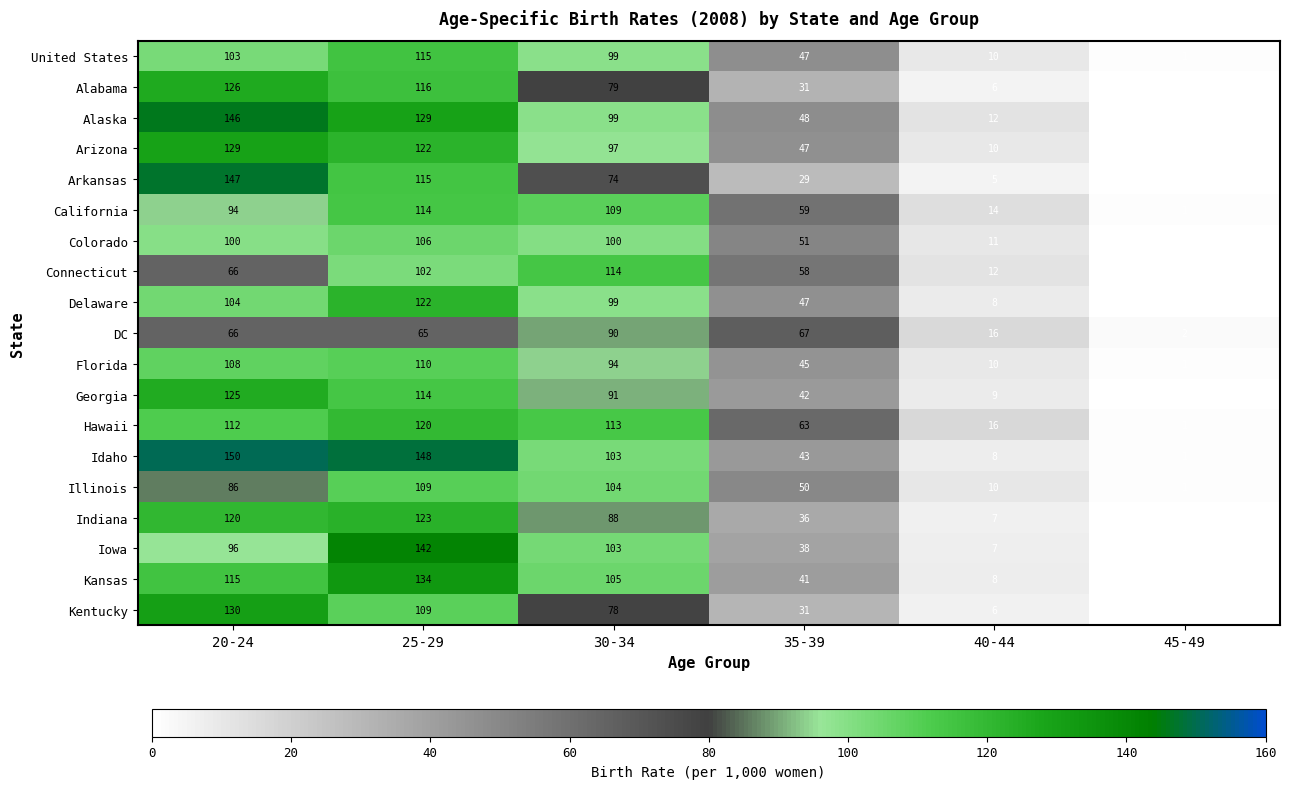

List the series in order of their peak value, highest first.

Idaho, Arkansas, Alaska, Iowa, Kansas, Kentucky, Arizona, Alabama, Georgia, Indiana, Delaware, Hawaii, United States, California, Connecticut, Florida, Illinois, Colorado, DC